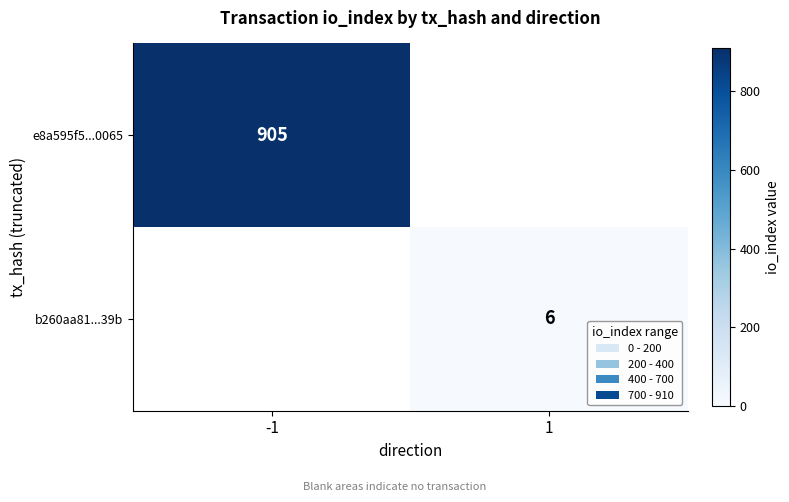

True or false: b260aa81...39b has a value of 6 at 1.

True